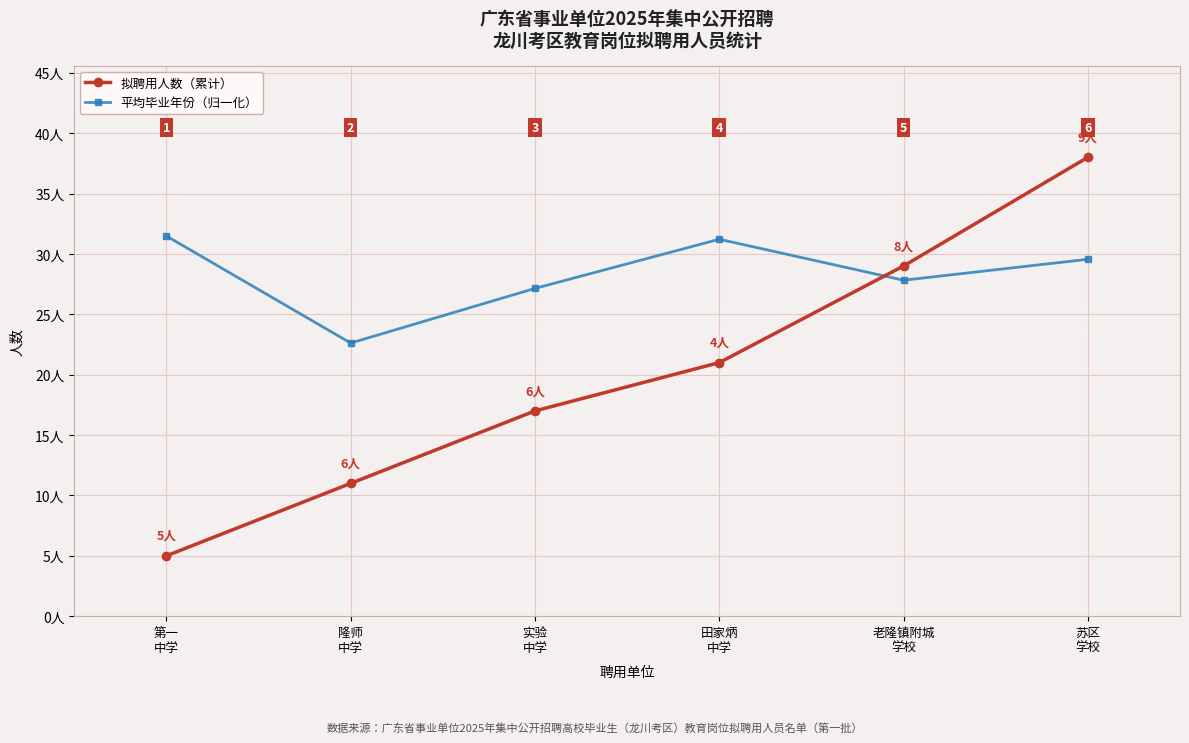

Which series ends up on top after the final intersection of 平均毕业年份（归一化） and 拟聘用人数（累计）?

拟聘用人数（累计）